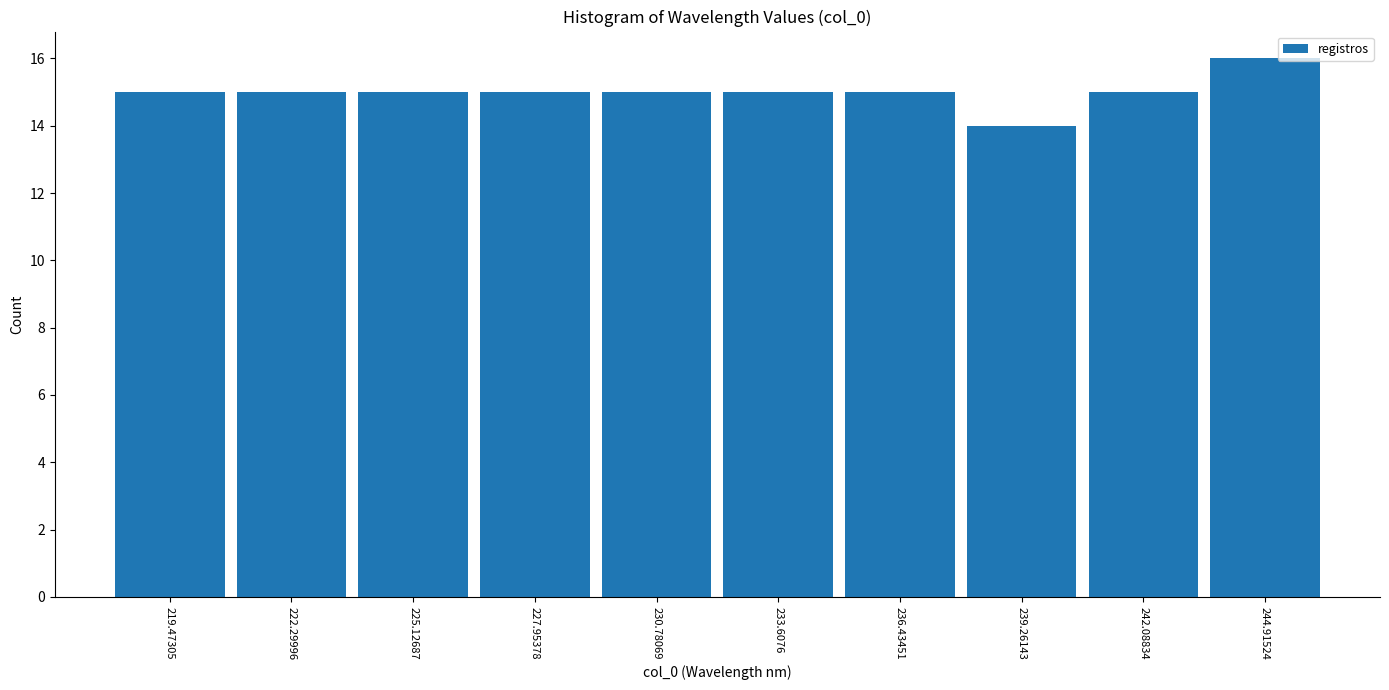

Reading left to right, list every bar in this chart as the range it spans on the x-axis followed by its height. Neither the bar edges nor the heights are printed on the chart, so give them approximately, as read against the axes.

218.0 to 221.0: 15
221.0 to 223.5: 15
223.5 to 226.5: 15
226.5 to 229.5: 15
229.5 to 232.0: 15
232.0 to 235.0: 15
235.0 to 238.0: 15
238.0 to 240.5: 14
240.5 to 243.5: 15
243.5 to 246.5: 16